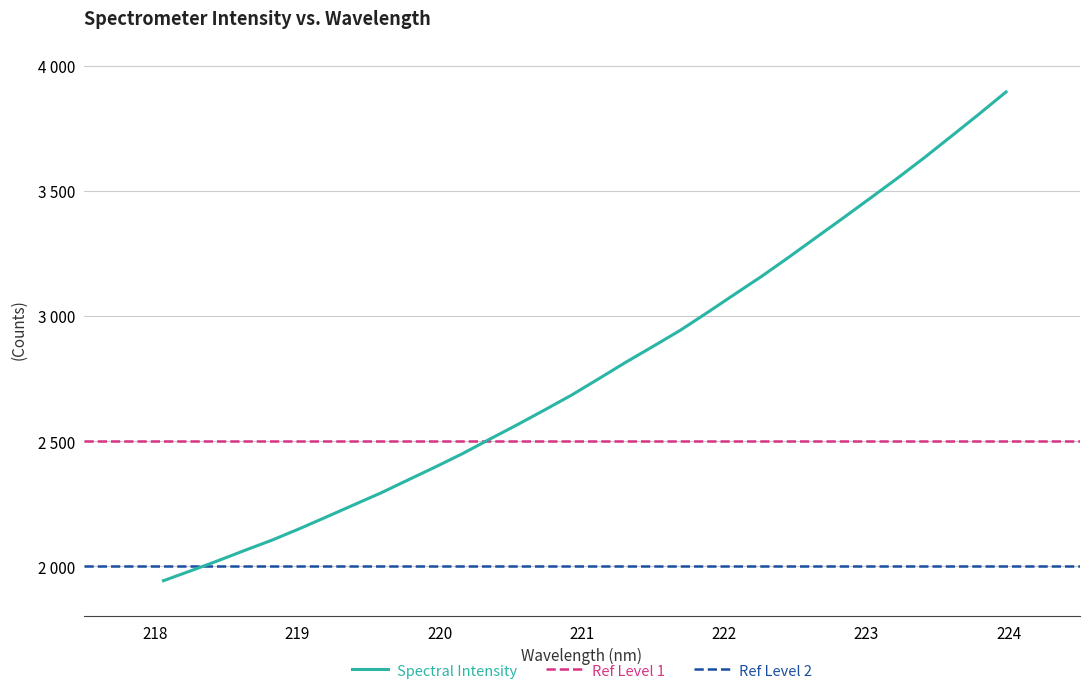

Which has a higher value, 218.2508 or 221.4993?

221.4993